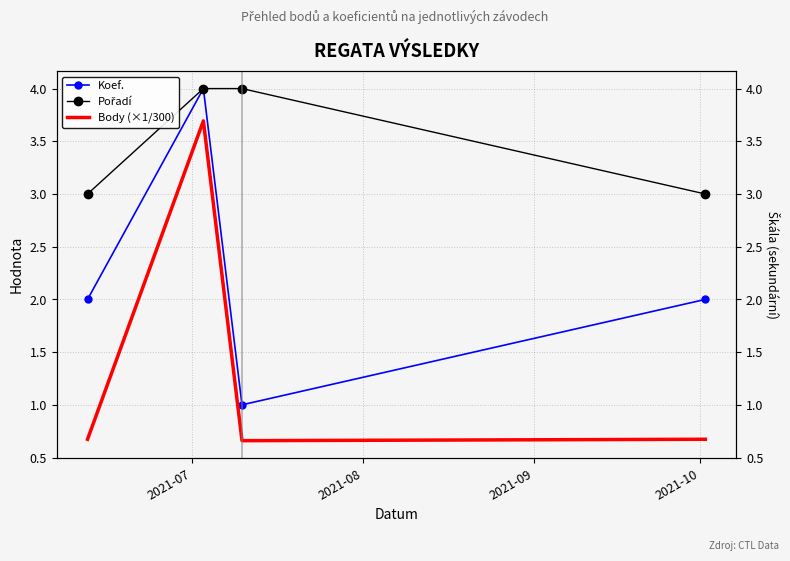

How many Koef. values are between 2 and 4?

3